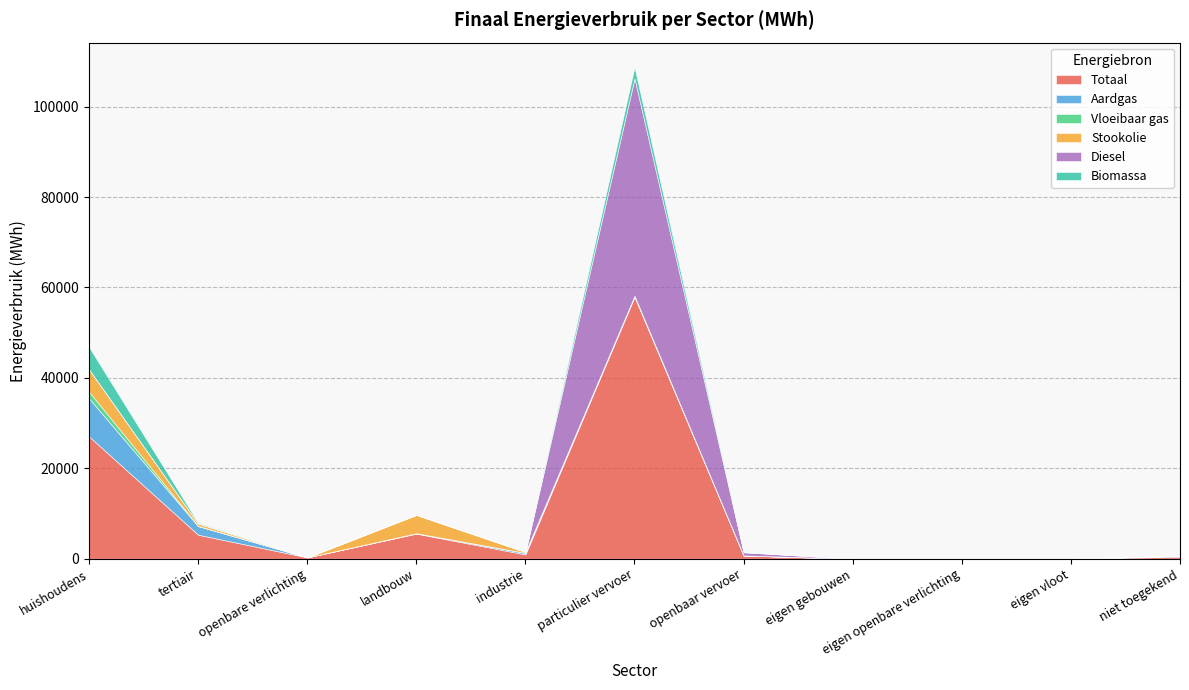

Reading left to right, what are all the values shown in this chart?

Totaal: 27060.7	5311.0	300.3	5553.5	951.9	57995.0	727.6	0.0	0.0	0.0	461.5
Aardgas: 8406.8	1897.4	0.0	73.8	343.1	3.2	0.0	0.0	0.0	0.0	200.5
Vloeibaar gas: 1483.5	57.0	0.0	11.7	2.7	191.1	0.0	0.0	0.0	0.0	0.0
Stookolie: 4960.6	529.5	0.0	4067.4	205.5	0.0	0.0	0.0	0.0	0.0	0.0
Diesel: 0.0	0.0	0.0	0.0	0.0	48056.0	697.0	0.0	0.0	0.0	0.0
Biomassa: 4920.1	163.8	0.0	0.0	21.5	2472.5	30.6	0.0	0.0	0.0	0.0